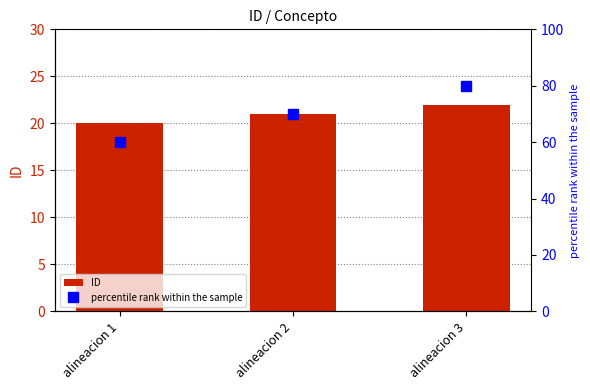

What is the value of the ID bar at the 1st from the left?

20